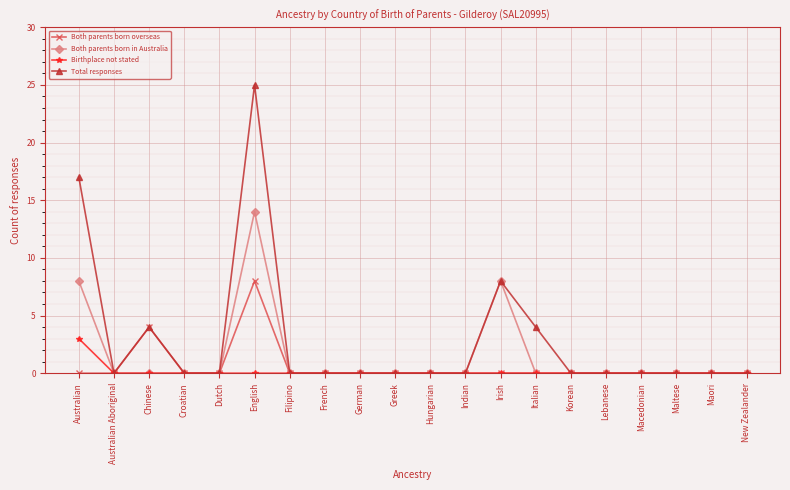

Rank the series by their maximum value, from lowest to highest.

Birthplace not stated, Both parents born overseas, Both parents born in Australia, Total responses